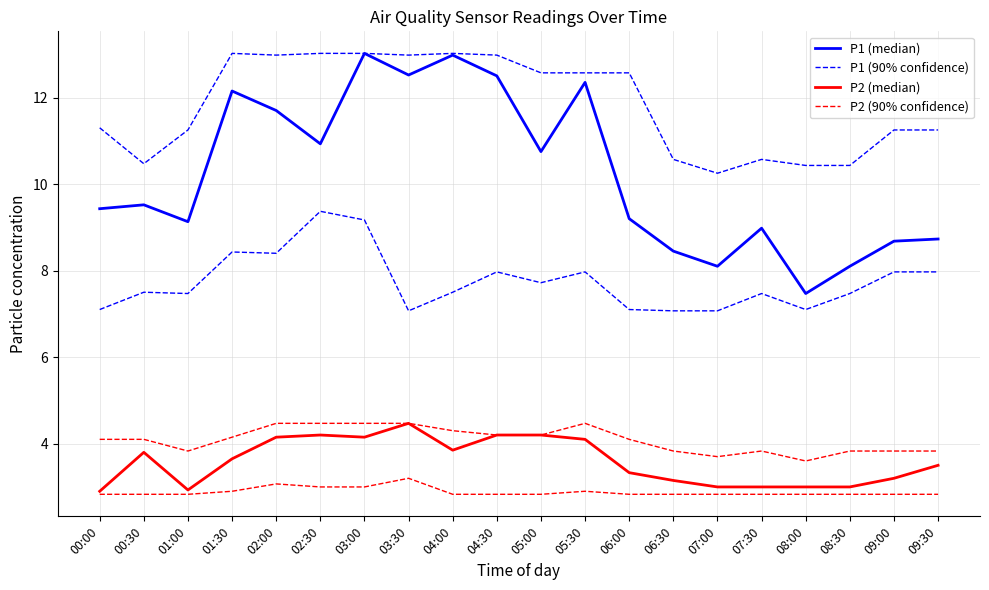

Reading left to right, list all the values displayed in this chart.

P1 (median): 00:00=9.4	00:30=9.5	01:00=9.1	01:30=12.2	02:00=11.7	02:30=10.9	03:00=13.0	03:30=12.5	04:00=13.0	04:30=12.5	05:00=10.8	05:30=12.3	06:00=9.2	06:30=8.4	07:00=8.1	07:30=9.0	08:00=7.5	08:30=8.1	09:00=8.7	09:30=8.7
P1 (90% confidence): 00:00=11.3	00:30=10.5	01:00=11.2	01:30=13.0	02:00=13.0	02:30=13.0	03:00=13.0	03:30=13.0	04:00=13.0	04:30=13.0	05:00=12.6	05:30=12.6	06:00=12.6	06:30=10.6	07:00=10.2	07:30=10.6	08:00=10.4	08:30=10.4	09:00=11.2	09:30=11.2
P2 (median): 00:00=2.9	00:30=3.8	01:00=2.9	01:30=3.6	02:00=4.2	02:30=4.2	03:00=4.2	03:30=4.5	04:00=3.9	04:30=4.2	05:00=4.2	05:30=4.1	06:00=3.3	06:30=3.1	07:00=3.0	07:30=3.0	08:00=3.0	08:30=3.0	09:00=3.2	09:30=3.5
P2 (90% confidence): 00:00=4.1	00:30=4.1	01:00=3.8	01:30=4.2	02:00=4.5	02:30=4.5	03:00=4.5	03:30=4.5	04:00=4.3	04:30=4.2	05:00=4.2	05:30=4.5	06:00=4.1	06:30=3.8	07:00=3.7	07:30=3.8	08:00=3.6	08:30=3.8	09:00=3.8	09:30=3.8